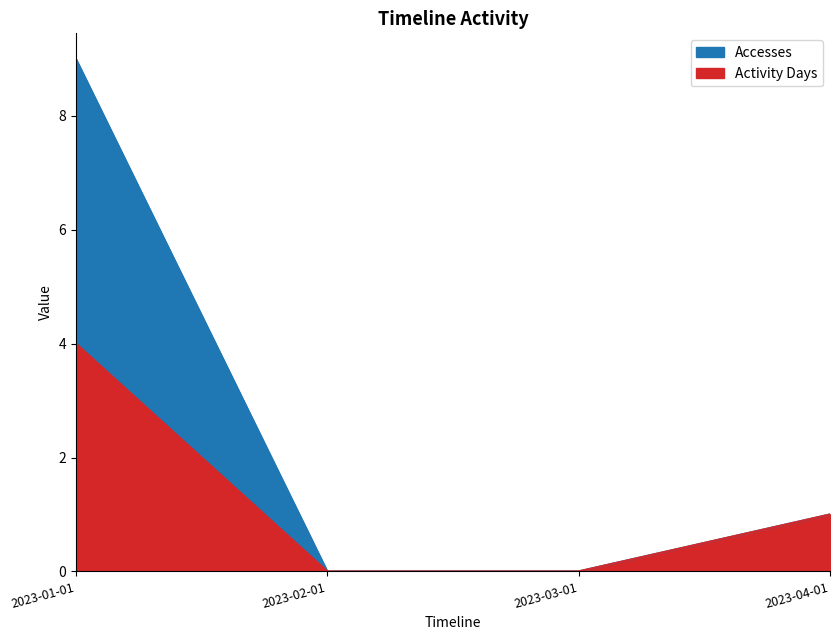

What is the average value of the Accesses series?

2